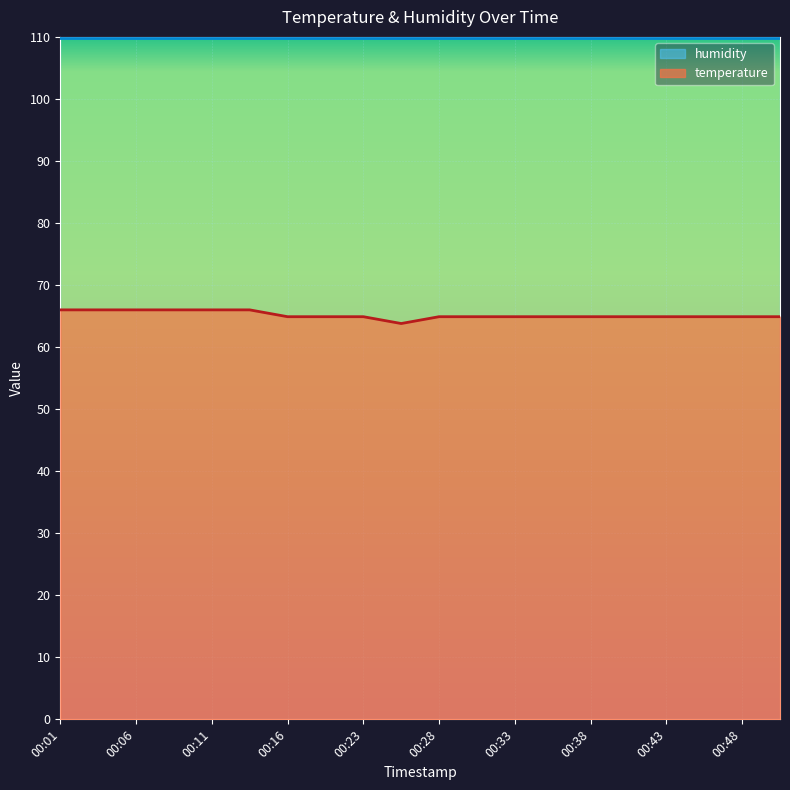

At which label is the value closest to 64?

00:26